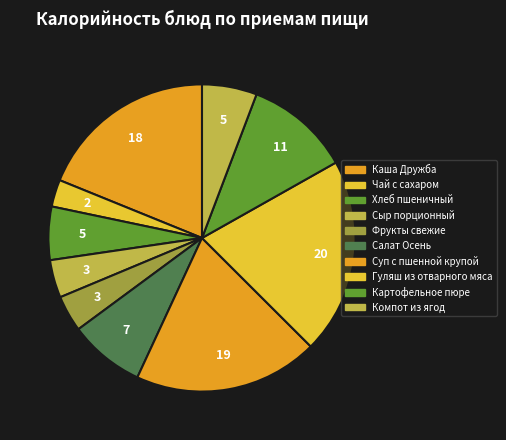

How many segments does this pie chart have?

10